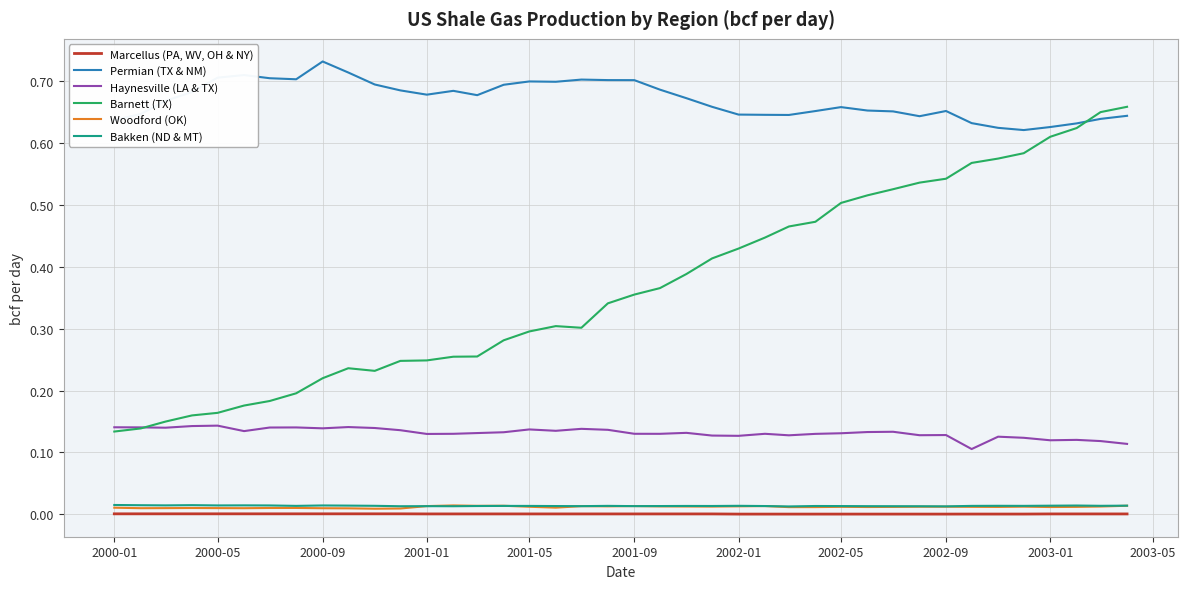

At how many categories does at least one series exceed 0?

40